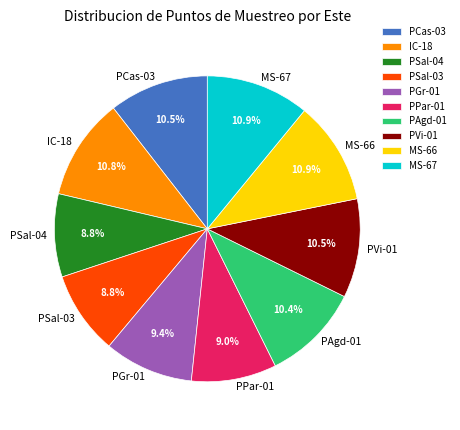

Is there a majority slice in this chart?

No